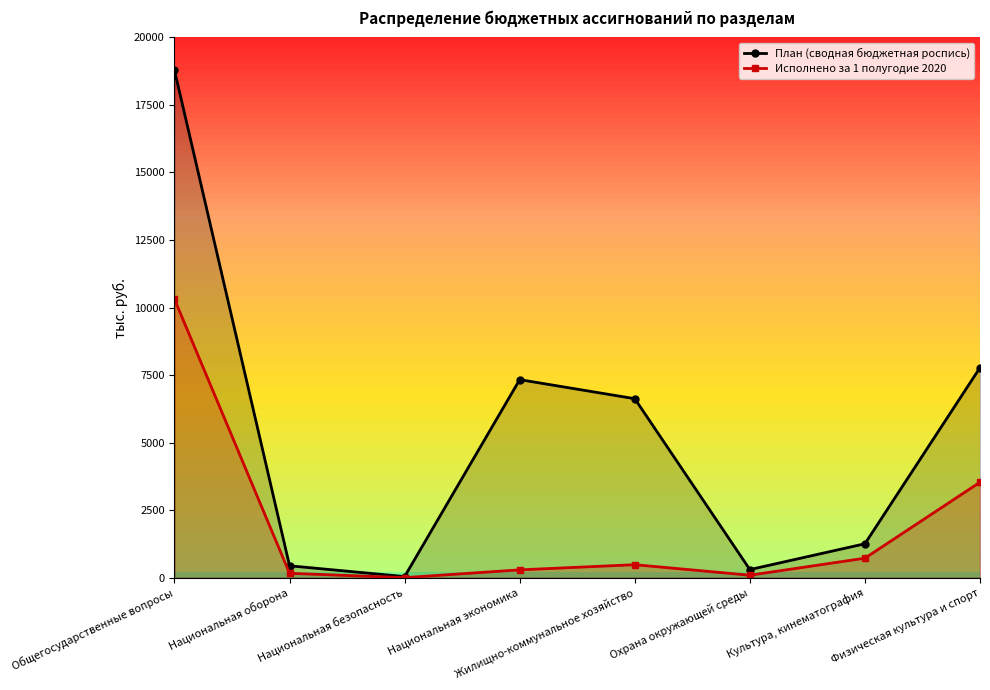

What is the sum of all План (сводная бюджетная роспись) values?

42540.7